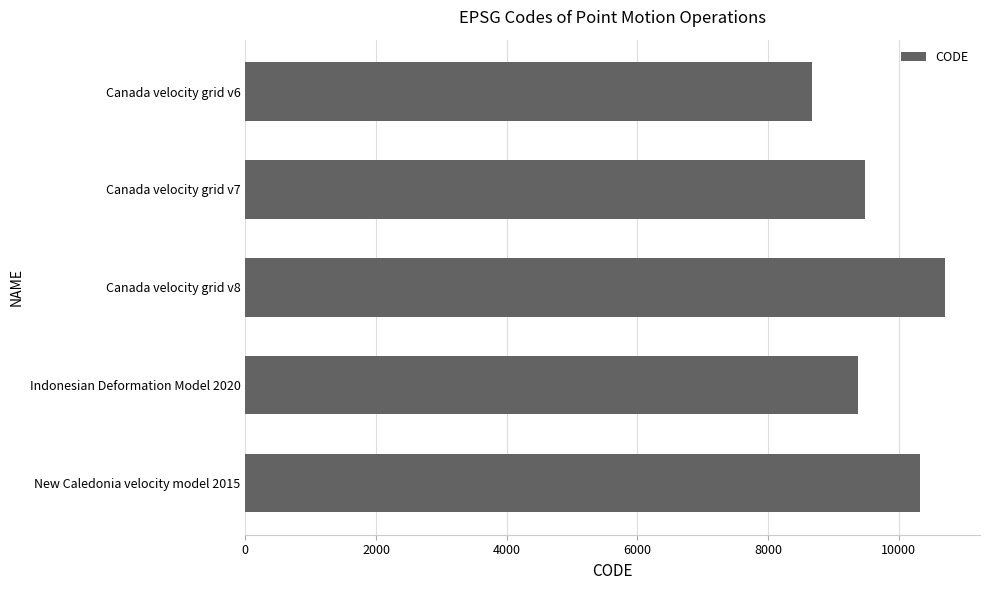

What is the greatest value displayed?

10707